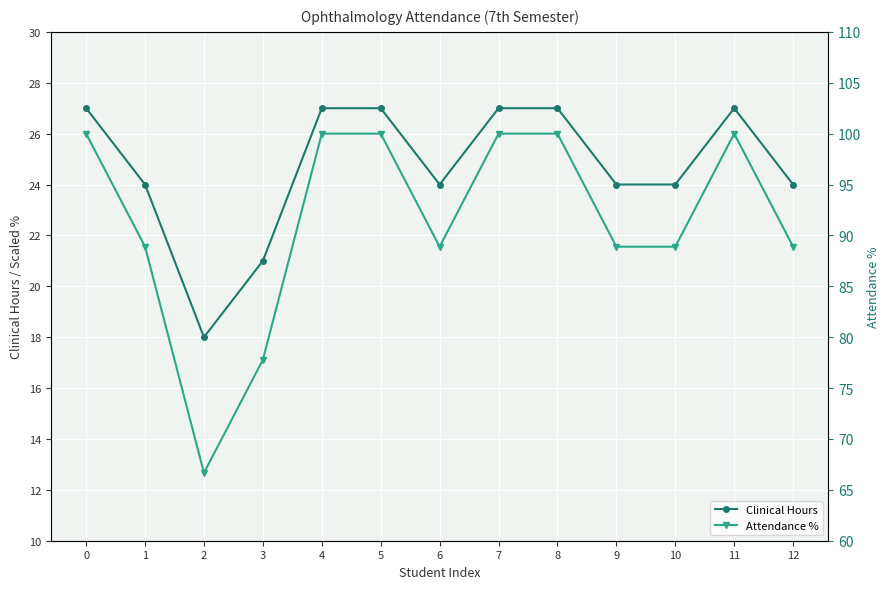

True or false: Attendance % and Clinical Hours intersect in this chart.

False